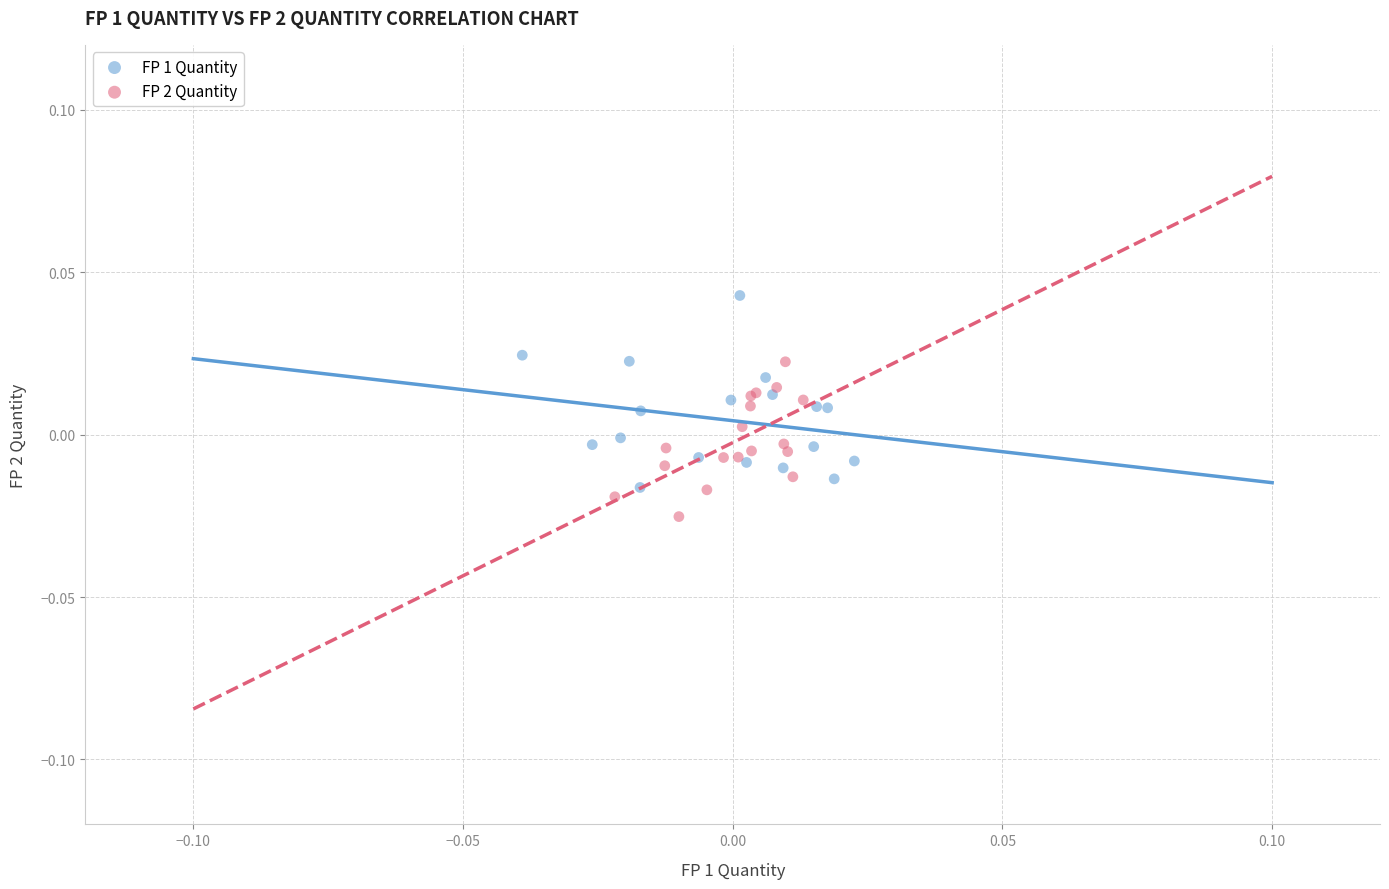

Which series reaches the maximum Y coordinate?

FP 1 Quantity